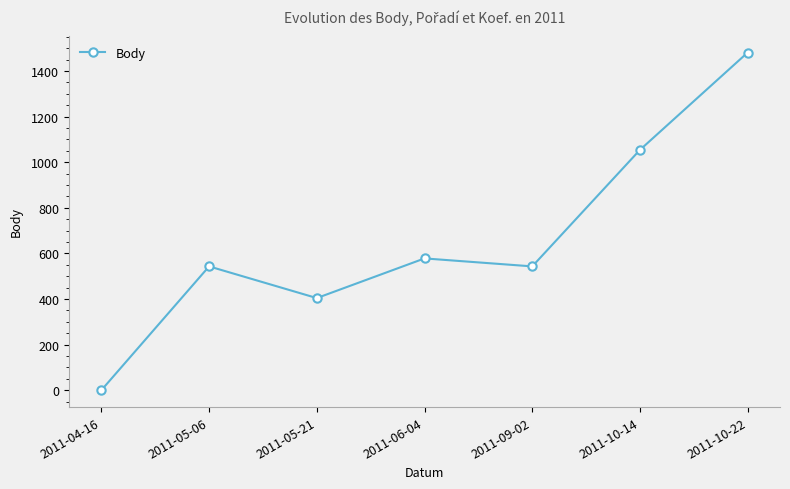

Reading left to right, what are all the values shown in this chart?

2011-04-16=0	2011-05-06=543	2011-05-21=404	2011-06-04=578	2011-09-02=543	2011-10-14=1054	2011-10-22=1481